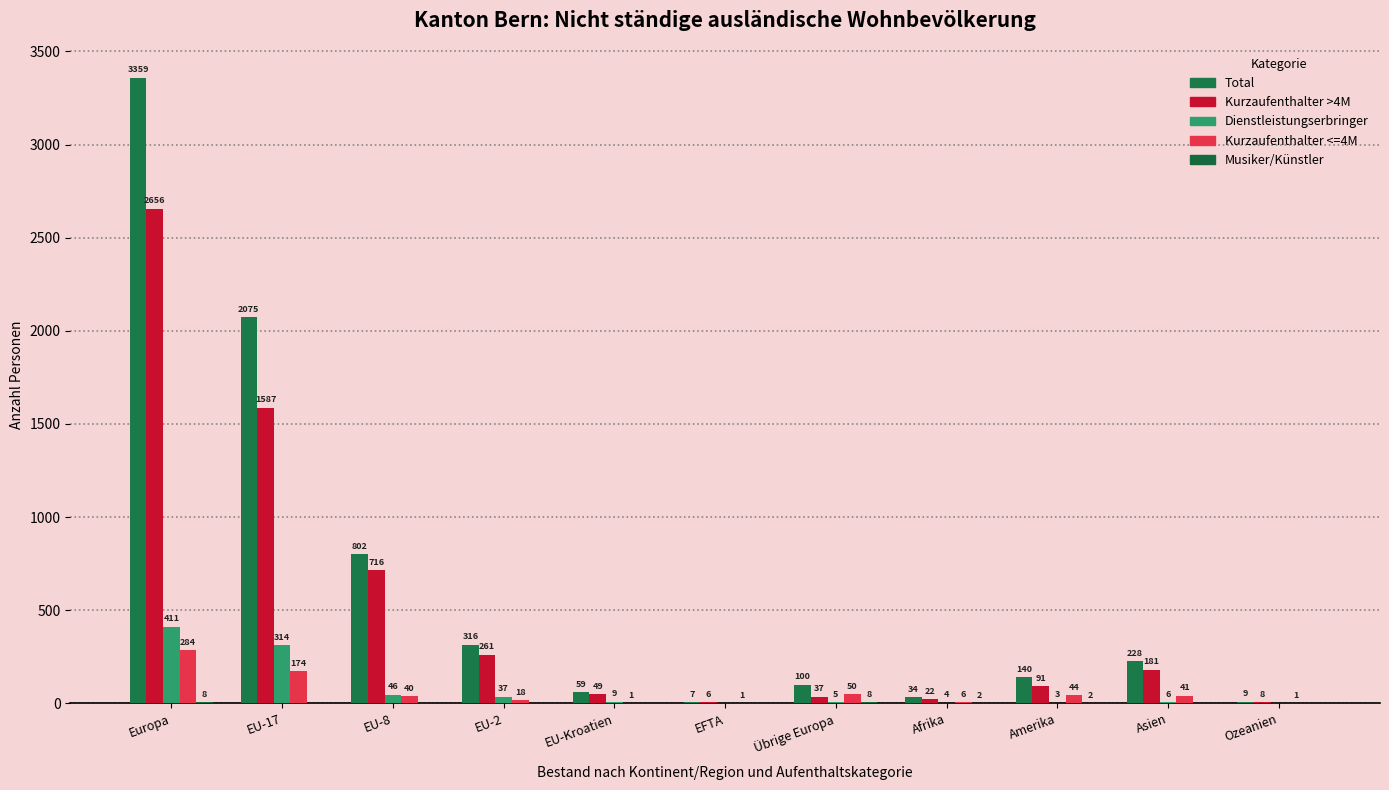

Are the bars horizontal?

No